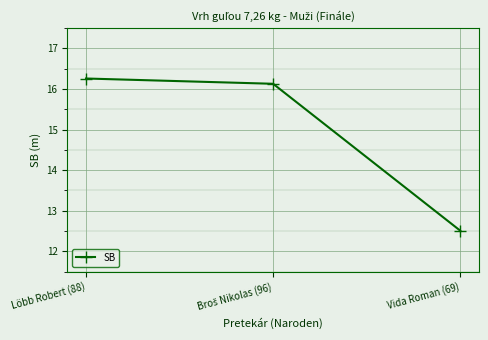

Reading left to right, transcribe all the data shown in this chart.

16.3	16.1	12.5